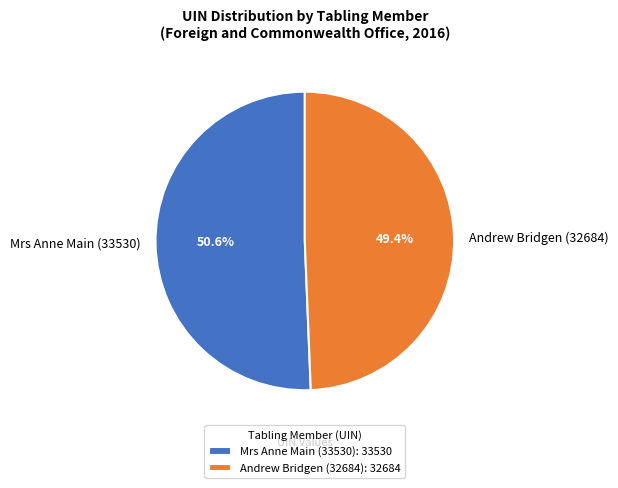

Do Mrs Anne Main (33530) and Andrew Bridgen (32684) together represent more than half of the pie?

Yes